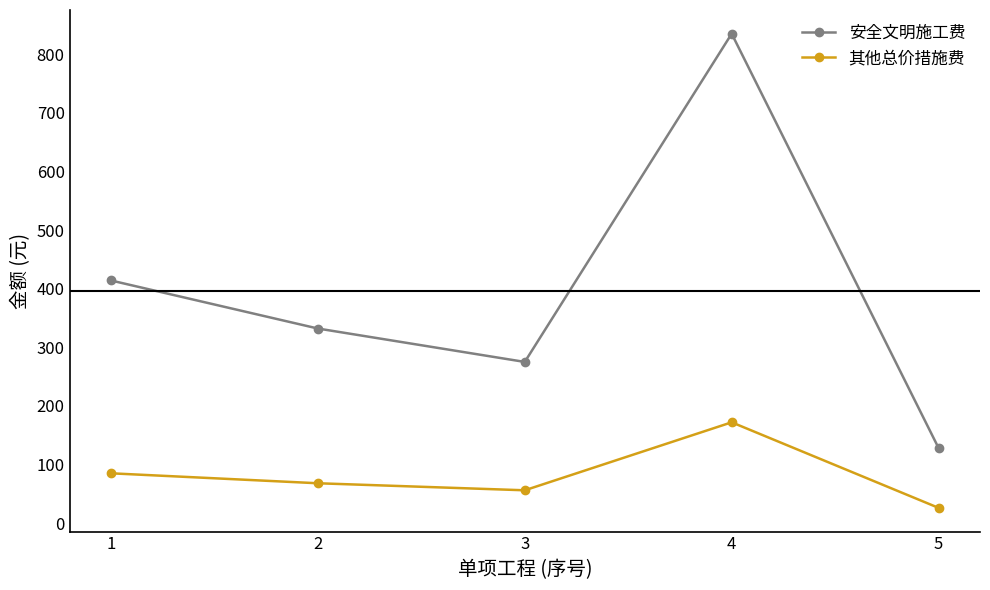

True or false: 其他总价措施费 has more than 0 points higher than both neighbors.

True